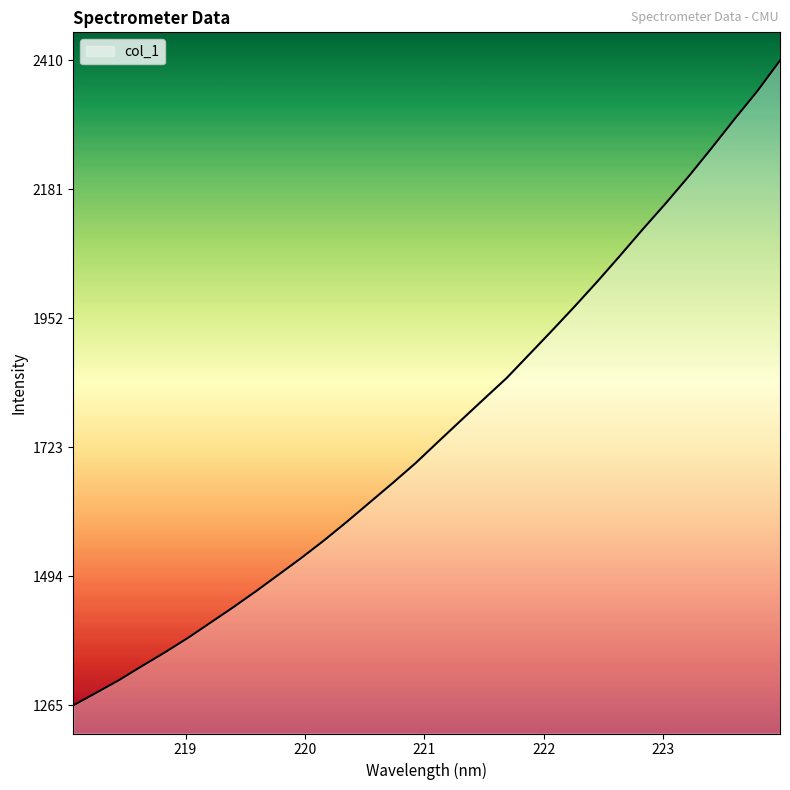

Reading left to right, extract all data points from this chart.

1265.5	1287.7	1310.1	1335.0	1359.1	1384.6	1411.9	1439.4	1467.9	1497.6	1527.4	1558.6	1591.7	1626.0	1660.2	1695.4	1733.7	1771.6	1809.3	1846.7	1888.9	1931.3	1974.5	2018.9	2065.0	2112.0	2157.6	2205.2	2255.1	2306.2	2355.9	2410.5